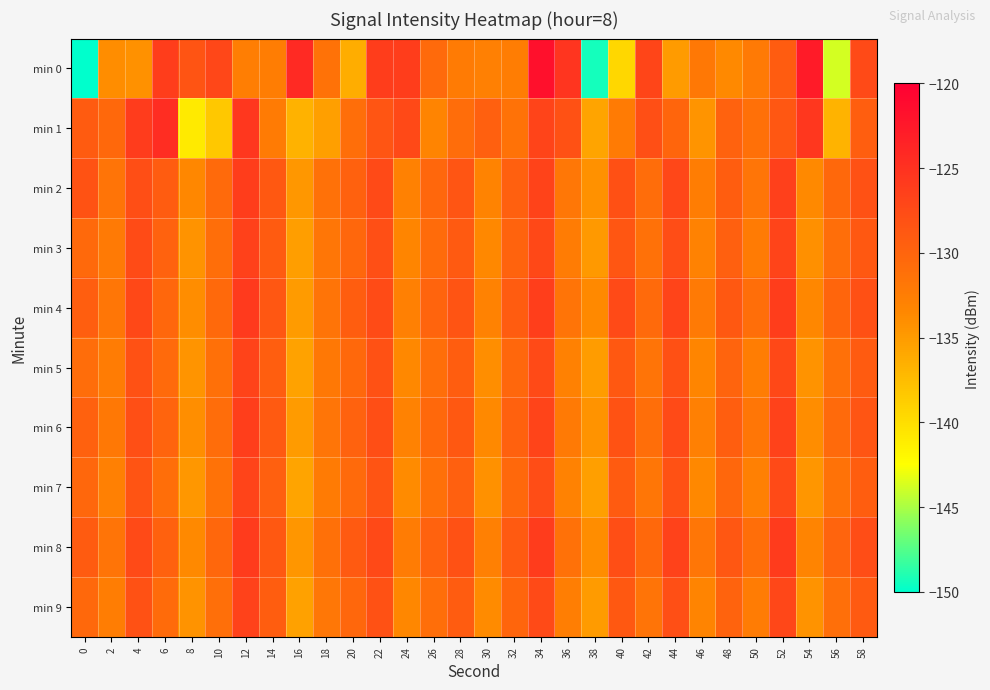

What is the spread (max minus min) of values at 26?

3.4